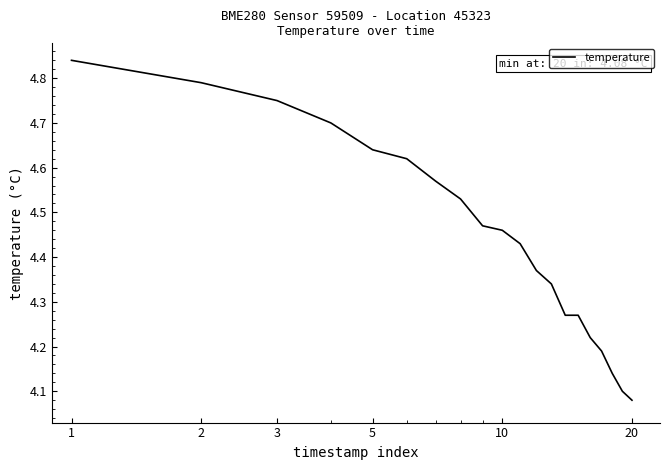

What is the difference between the maximum and minimum values?

0.8